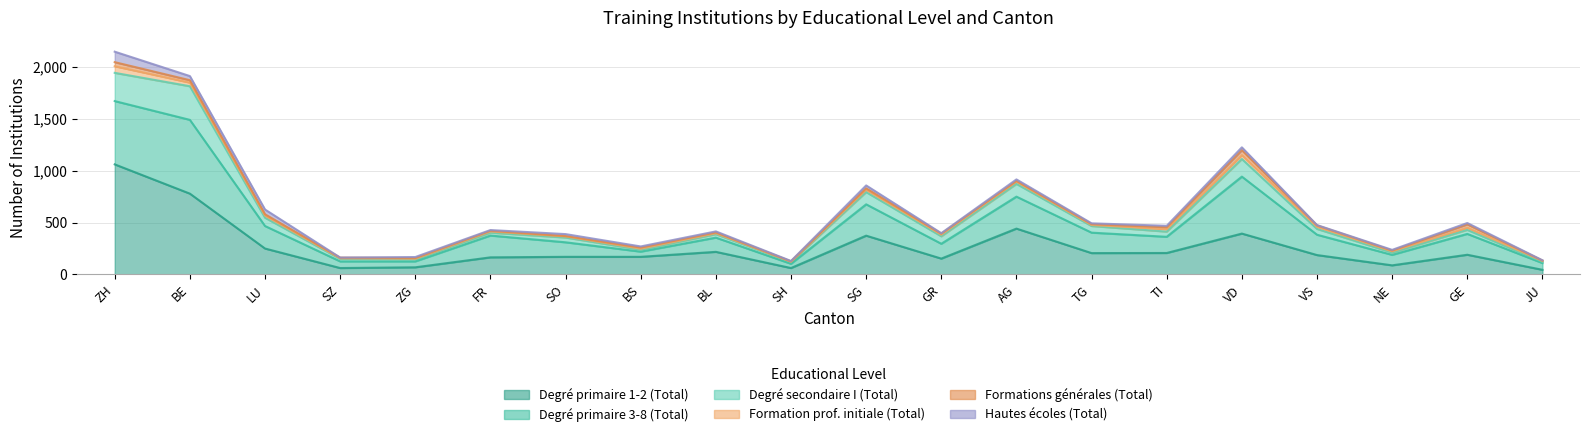

True or false: Hautes écoles (Total) and Degré secondaire I (Total) intersect in this chart.

False